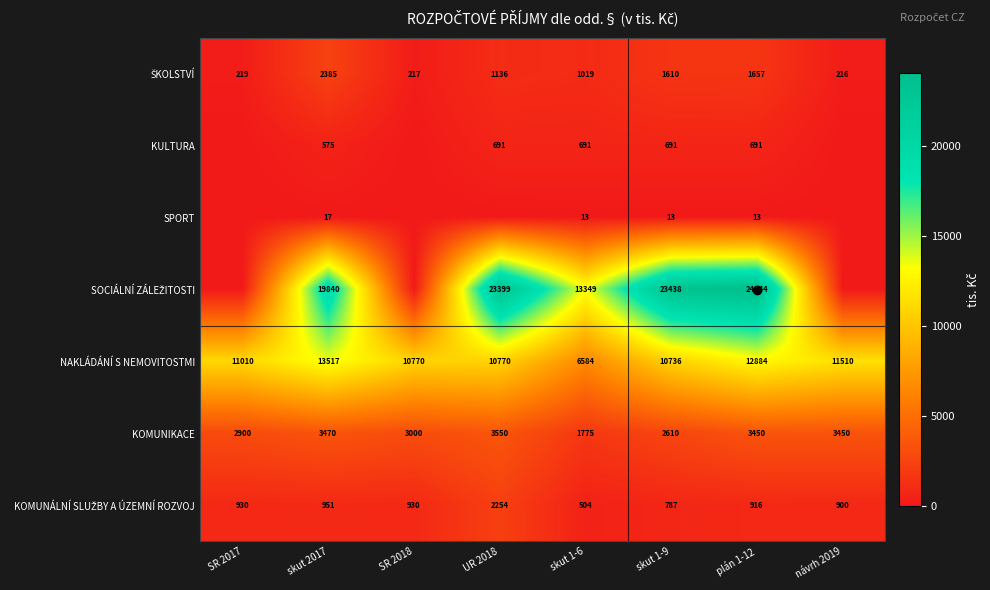

Count the number of categories in the chart.

8